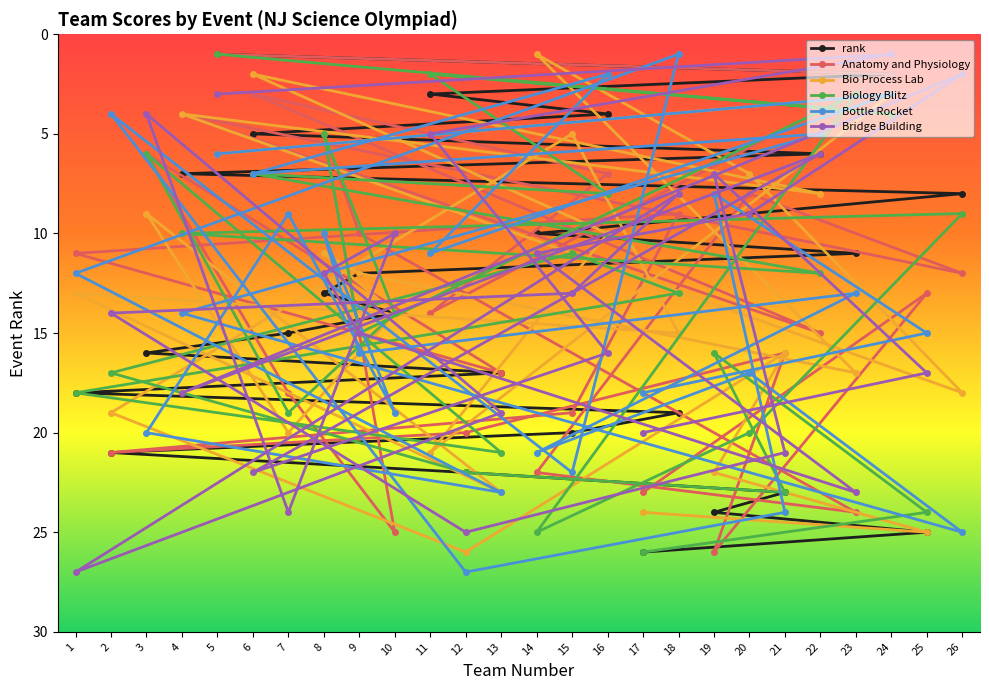

Is the value of Biology Blitz at 18 greater than the value of Bridge Building at 22?

Yes